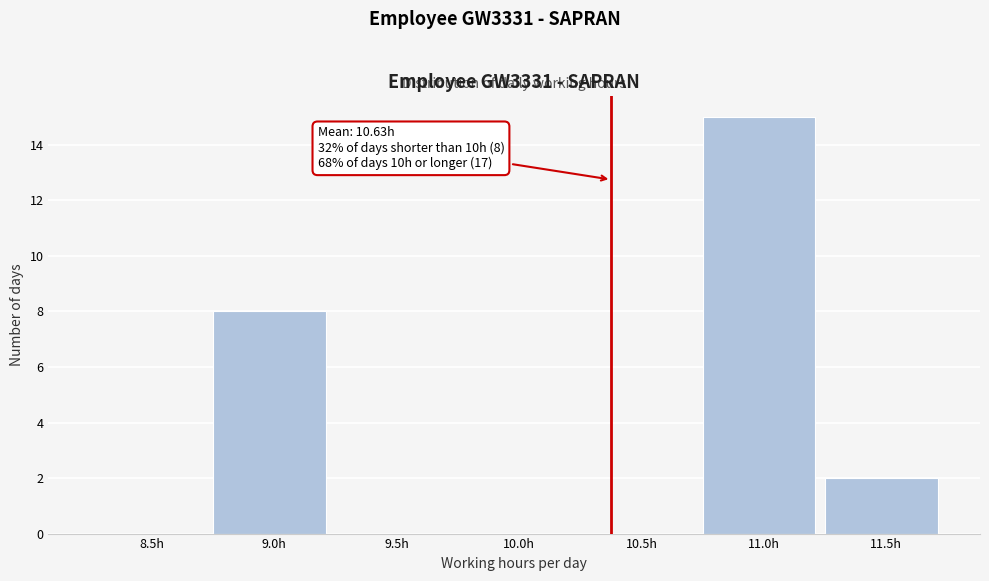

Reading left to right, what are all the values shown in this chart?

8.5h=0	9.0h=8	9.5h=0	10.0h=0	10.5h=0	11.0h=15	11.5h=2